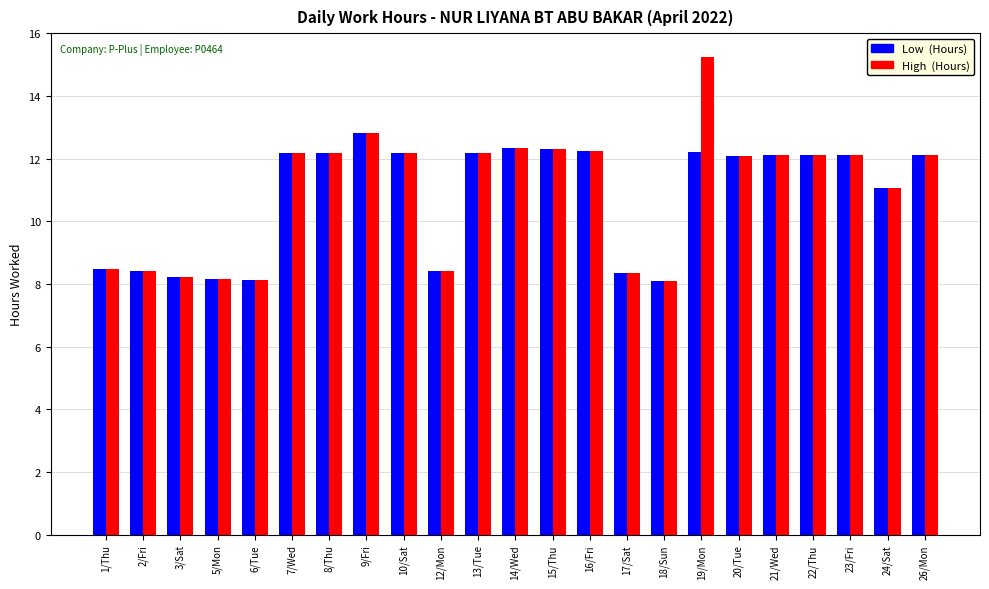

The value of Low (Hours) at 12/Mon is 14.8. True or false?

False